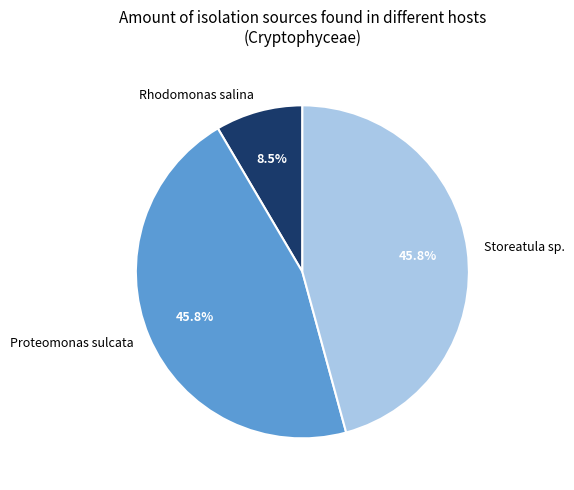

How many segments does this pie chart have?

3